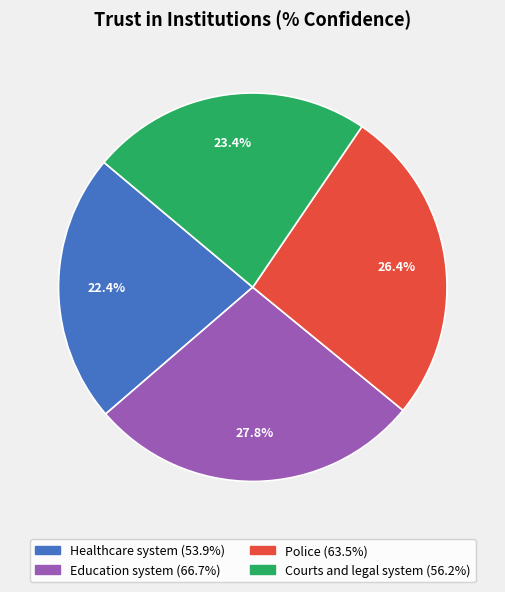

How many slices are in this pie chart?

4